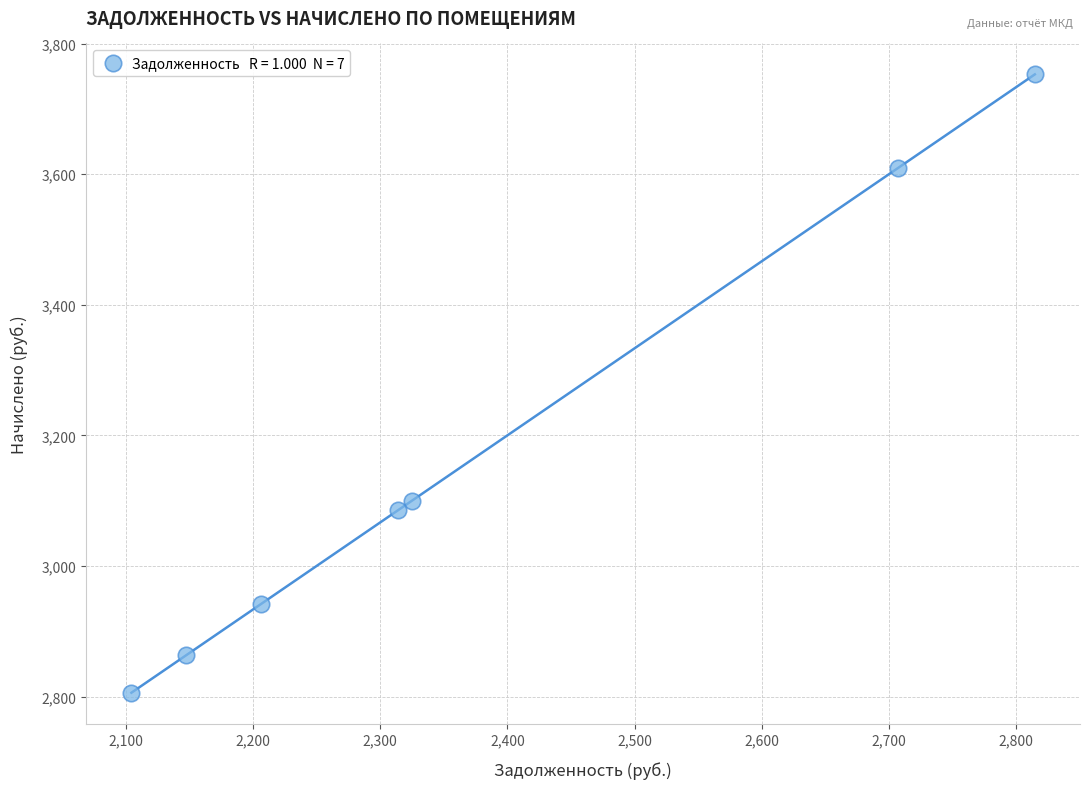

What is the average Y value?

3165.6